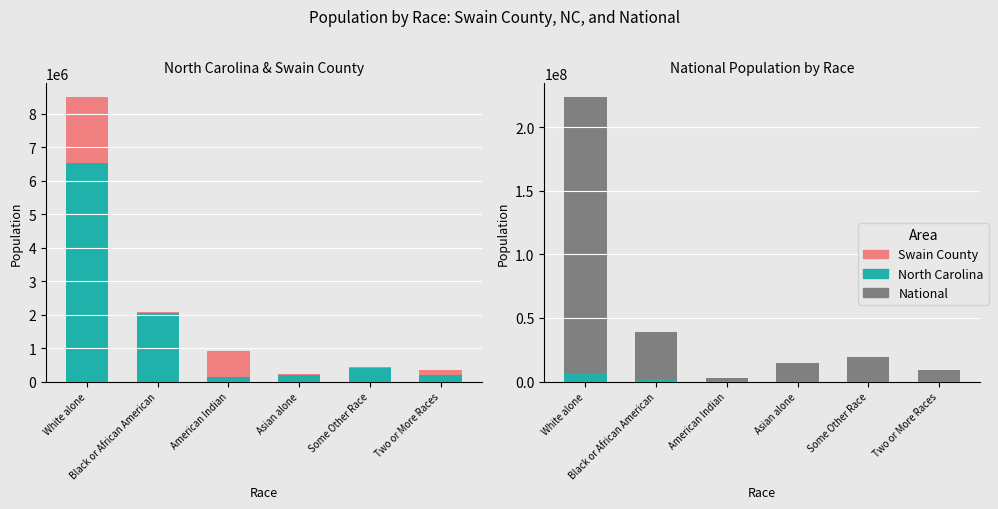

What is the difference between the highest and lowest values at Two or More Races?

9003133